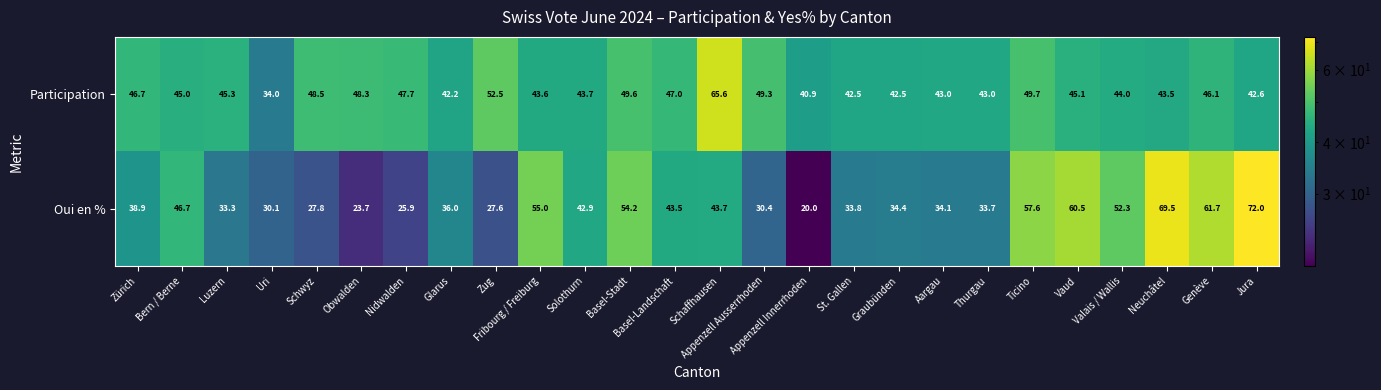

Is it true that Oui en % equals 69.5 at Neuchâtel?

True